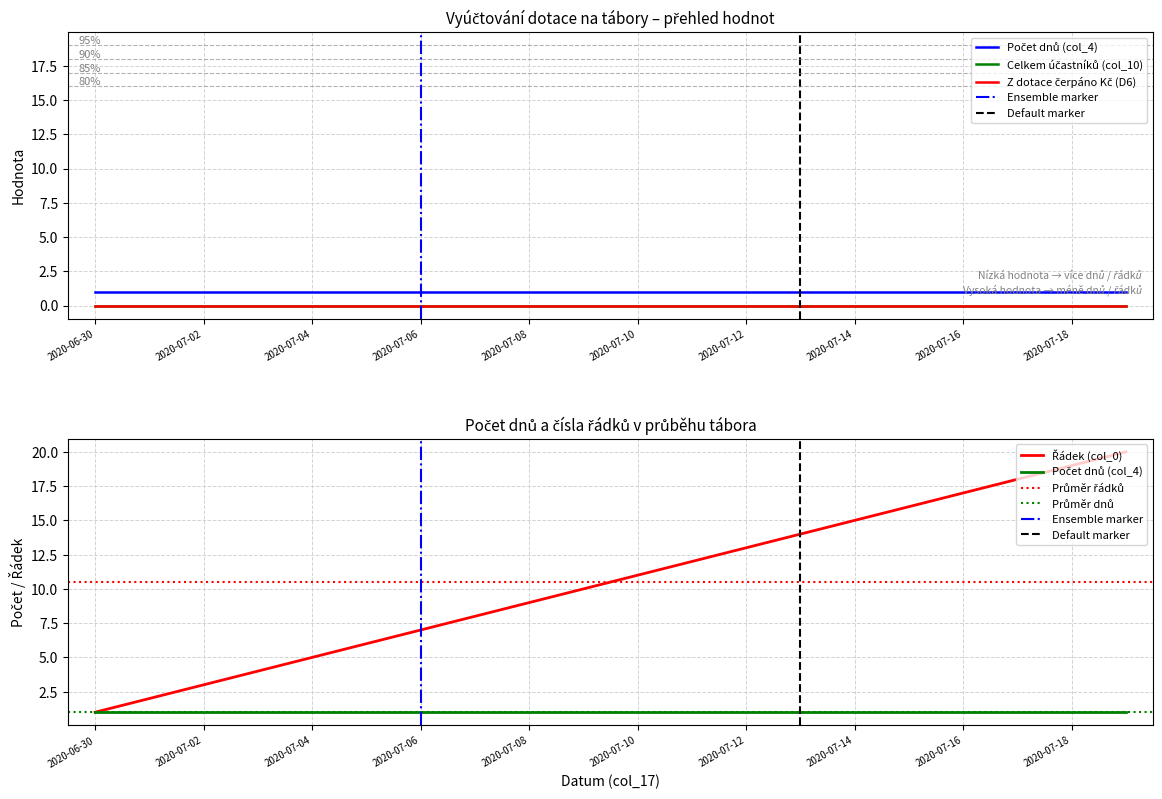

Which series has the largest range (max minus min)?

Řádek (col_0)